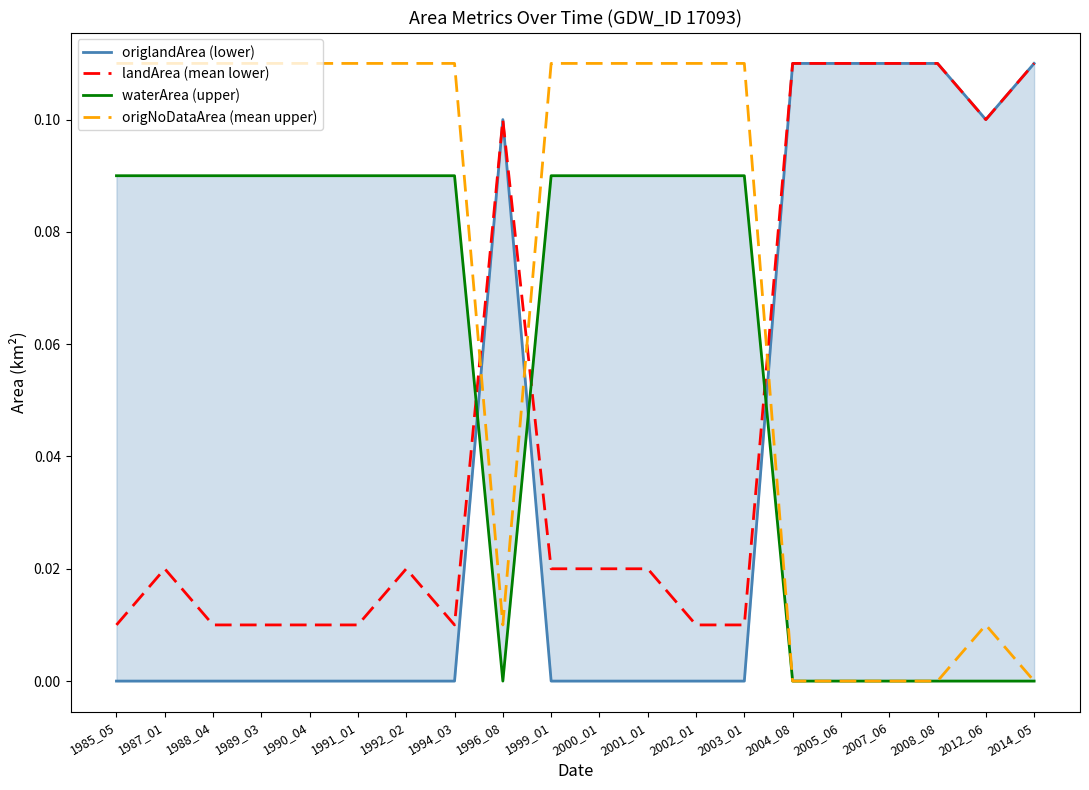

Between 1988_04 and 2012_06, which is larger?

2012_06